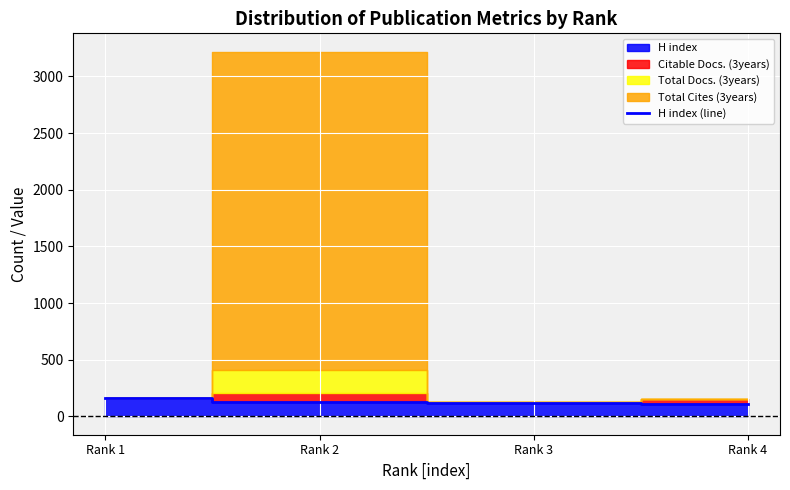

At which category does the chart reach its peak across all series?

Rank 1